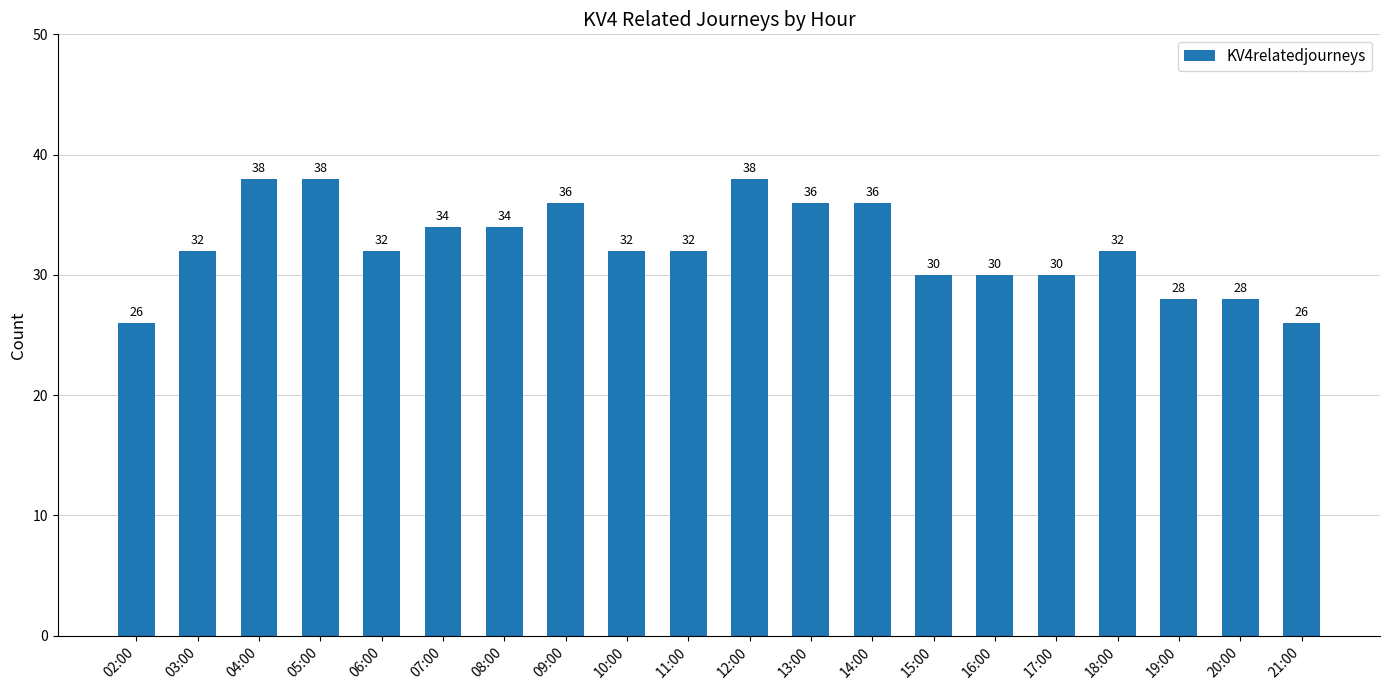

True or false: the data shows 53 at 08:00.

False